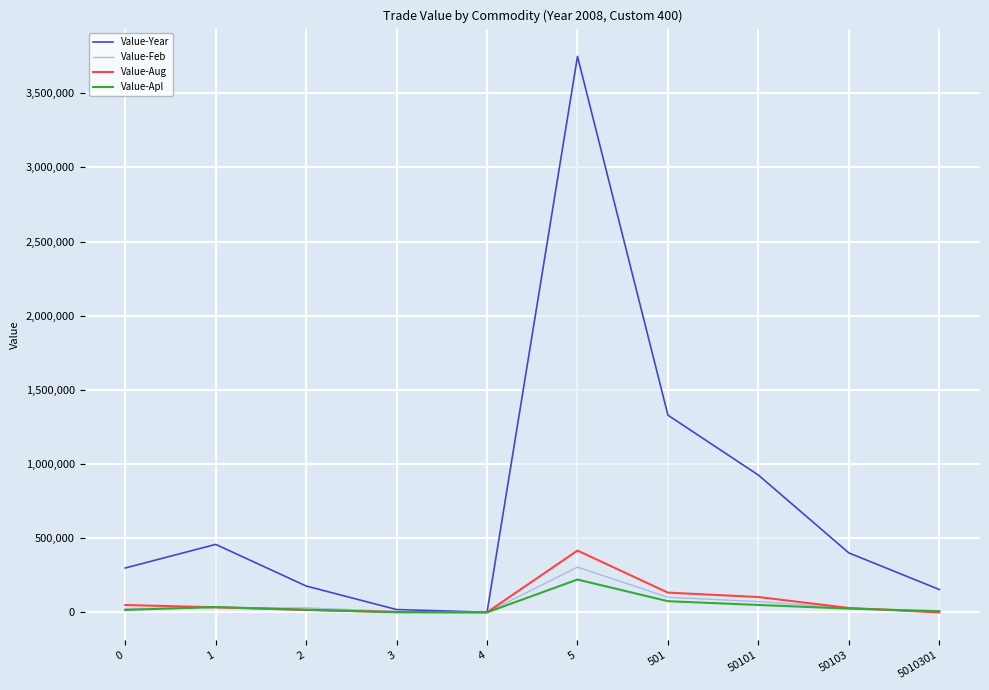

True or false: Value-Year and Value-Aug cross at least once.

False